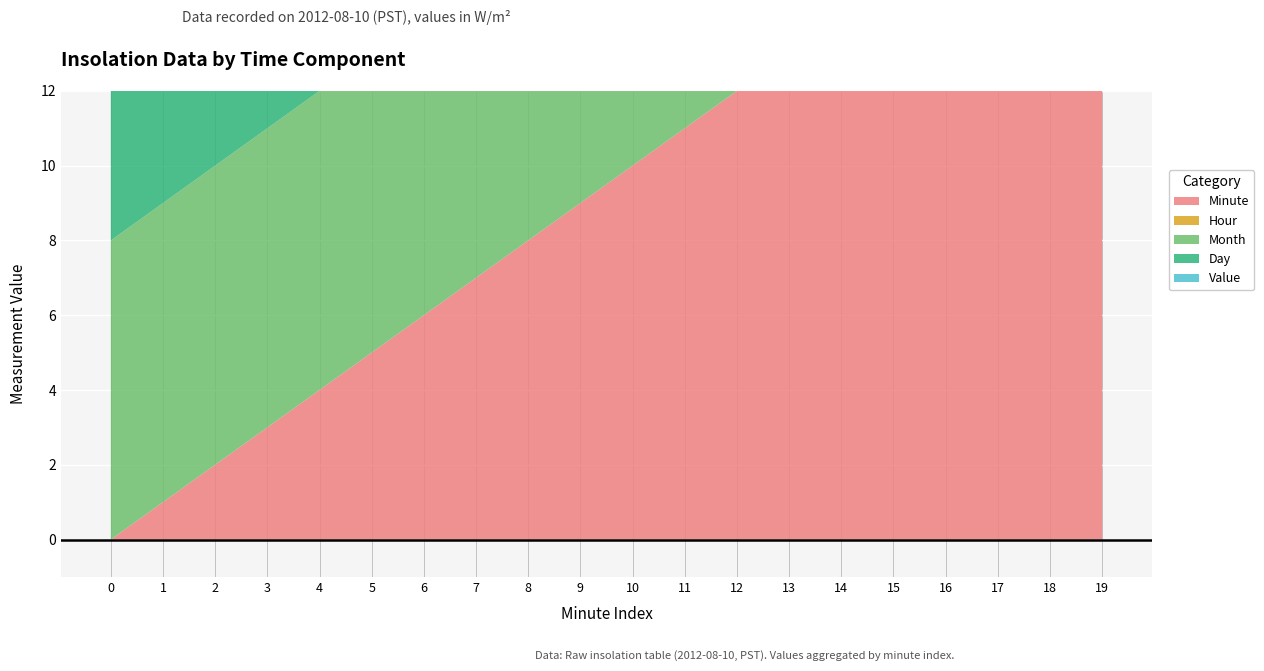

Reading right to left, extract all data points from this chart.

Minute: 19	18	17	16	15	14	13	12	11	10	9	8	7	6	5	4	3	2	1	0
Hour: 0	0	0	0	0	0	0	0	0	0	0	0	0	0	0	0	0	0	0	0
Month: 8	8	8	8	8	8	8	8	8	8	8	8	8	8	8	8	8	8	8	8
Day: 10	10	10	10	10	10	10	10	10	10	10	10	10	10	10	10	10	10	10	10
Value: 0	0	0	0	0	0	0	0	0	0	0	0	0	0	0	0	0	0	0	0